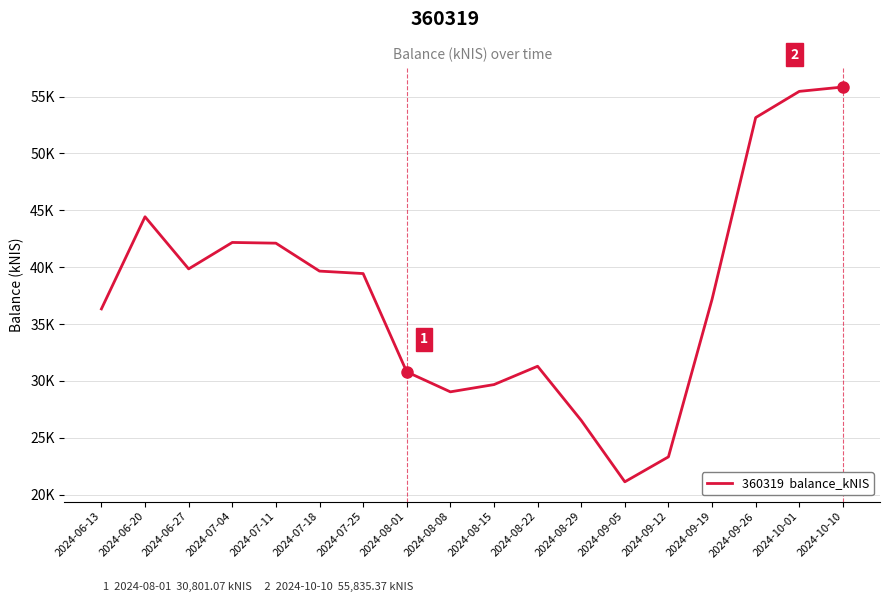

How many points are higher than both their immediate neighbors (excluding endpoints)?

3